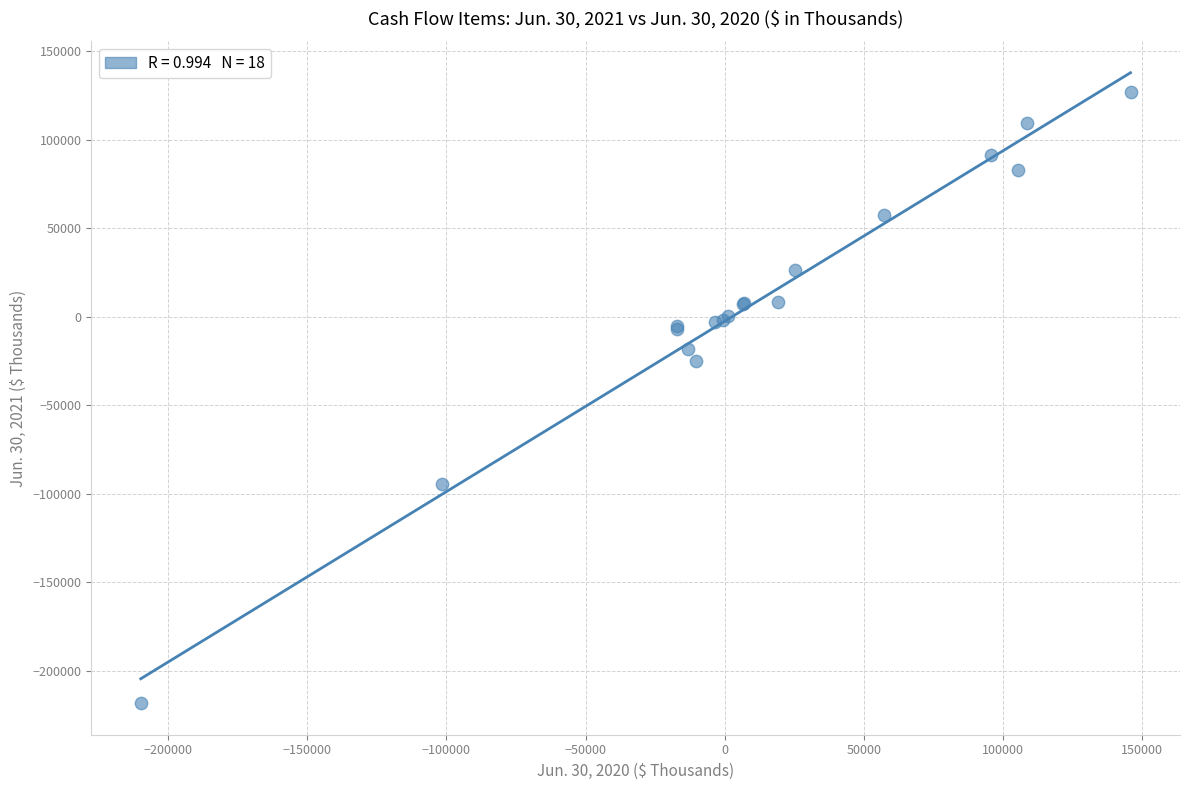

What Y value in the scatter plot is closest to -45622?

-24739